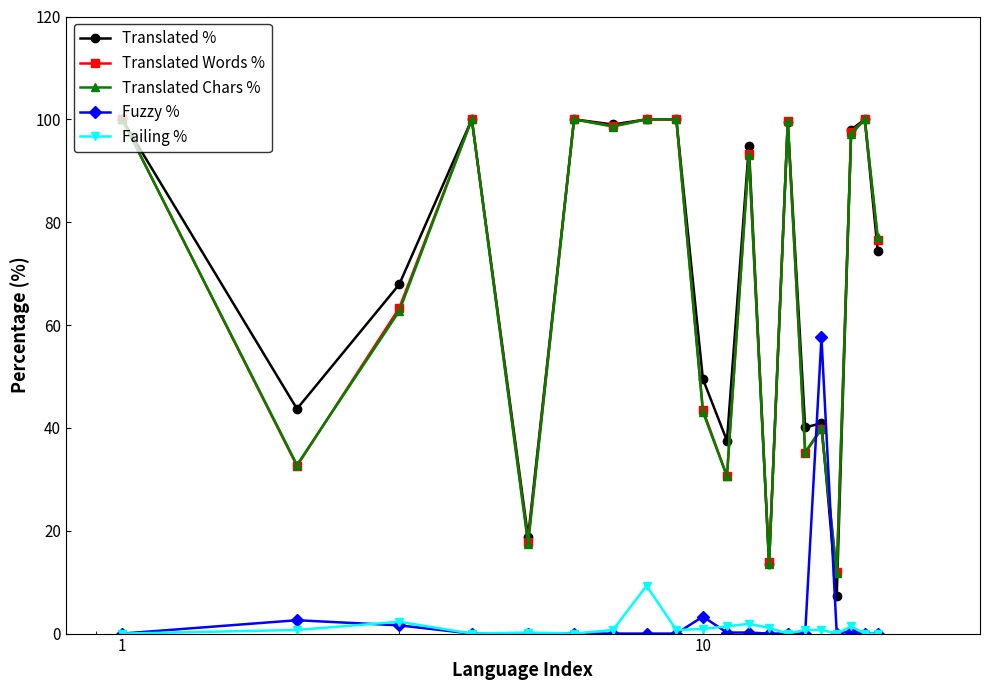

What is the value of the Translated Chars % point at the 14th from the left?

99.6